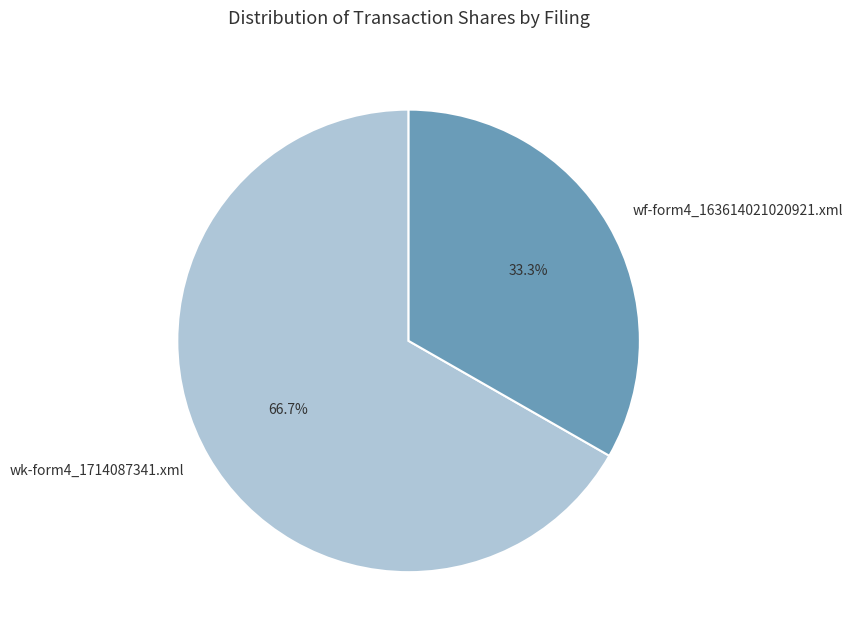

Combined, do wk-form4_1714087341.xml and wf-form4_163614021020921.xml account for over 50%?

Yes